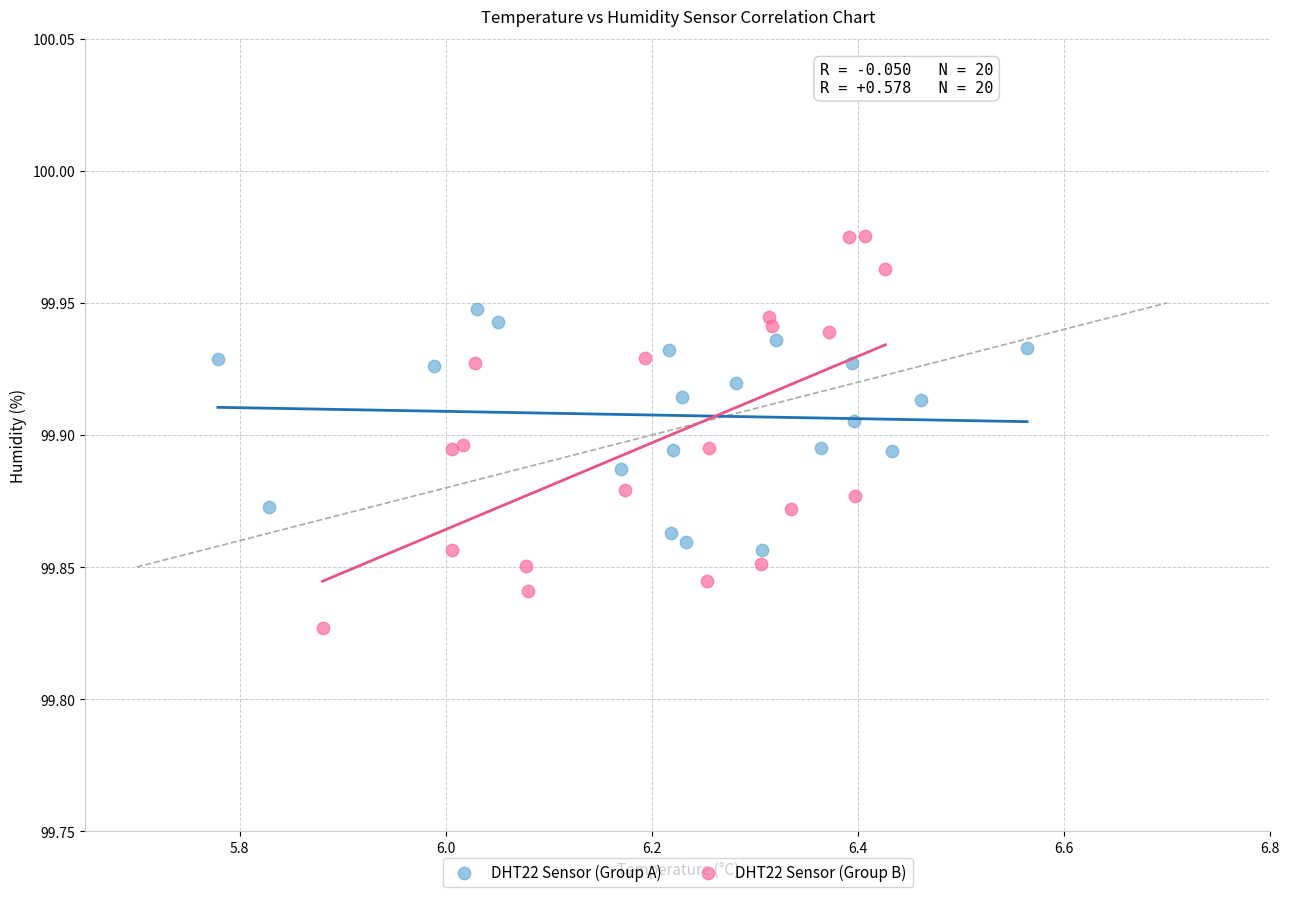

Which series contains the lowest Y value?

DHT22 Sensor (Group B)